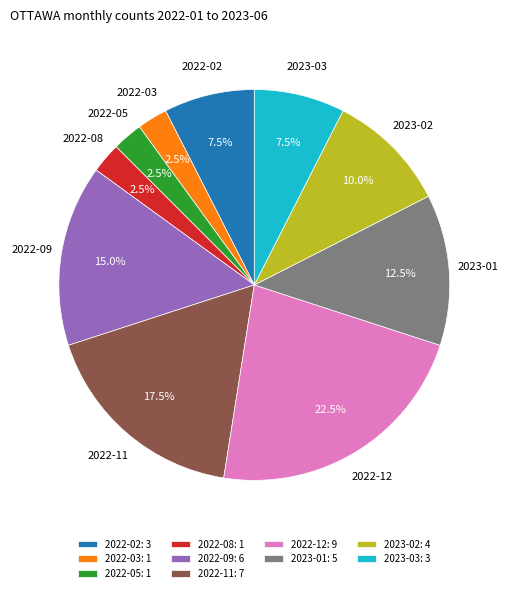

Between 2022-08 and 2023-01, which is larger?

2023-01